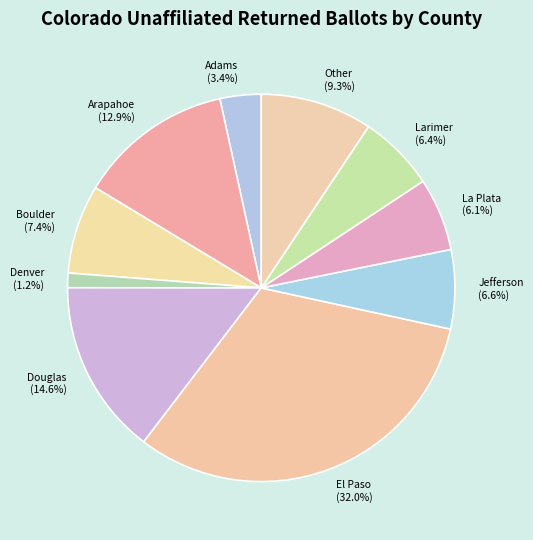

Approximately how many times larger is the value at Arapahoe compared to Jefferson?

2.0